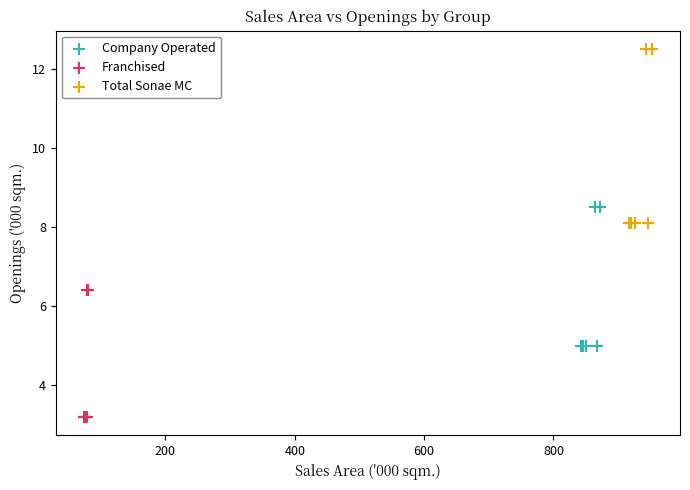

Which series contains the highest Y value?

Total Sonae MC